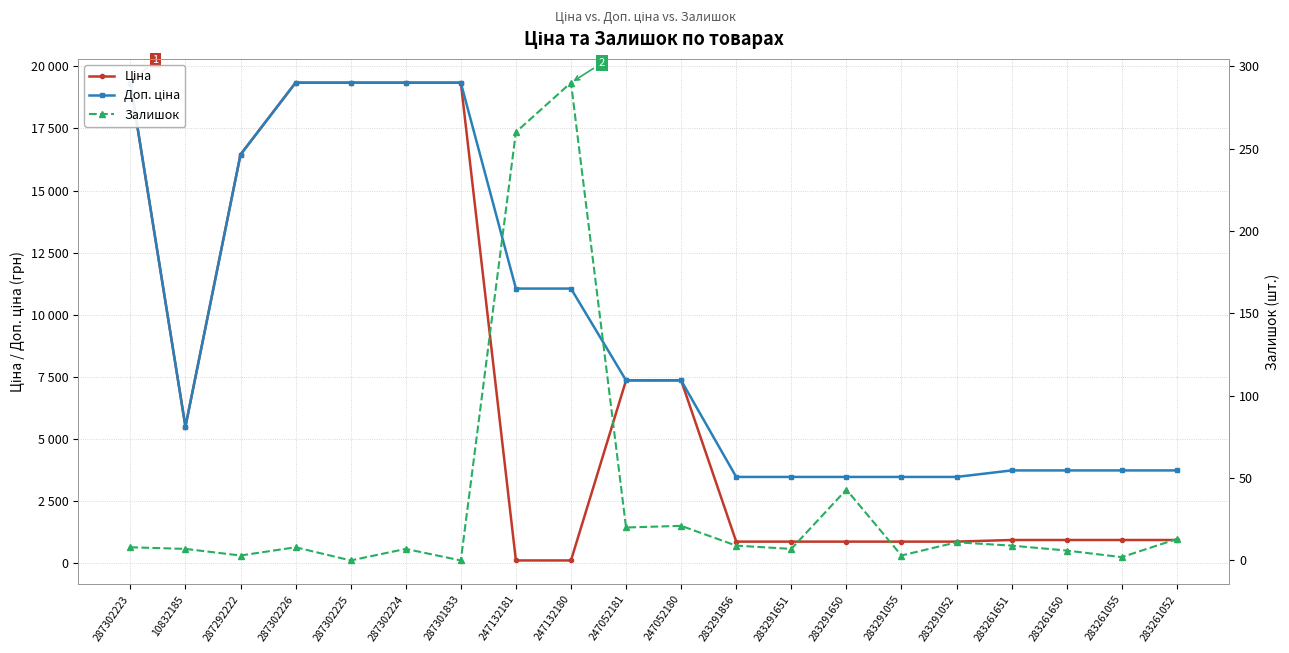

Reading right to left, what are all the values shown in this chart?

Ціна: 283261052=933.5	283261055=933.5	283261650=933.5	283261651=933.5	283291052=868.0	283291055=868.0	283291650=868.0	283291651=868.0	283291856=868.0	247052180=7360.2	247052181=7360.2	247132180=110.5	247132181=110.5	287301833=19343.1	287302224=19343.1	287302225=19343.1	287302226=19343.1	287292222=16448.2	10832185=5497.3	287302223=19343.1
Доп. ціна: 283261052=3734.2	283261055=3734.2	283261650=3734.2	283261651=3734.2	283291052=3472.1	283291055=3472.1	283291650=3472.1	283291651=3472.1	283291856=3472.1	247052180=7360.2	247052181=7360.2	247132180=11055.0	247132181=11055.0	287301833=19343.1	287302224=19343.1	287302225=19343.1	287302226=19343.1	287292222=16448.2	10832185=5497.3	287302223=19343.1
Залишок: 283261052=13.0	283261055=2.0	283261650=6.0	283261651=9.0	283291052=11.0	283291055=3.0	283291650=43.0	283291651=7.0	283291856=9.0	247052180=21.0	247052181=20.0	247132180=290.0	247132181=260.0	287301833=0.0	287302224=7.0	287302225=0.0	287302226=8.0	287292222=3.0	10832185=7.0	287302223=8.0